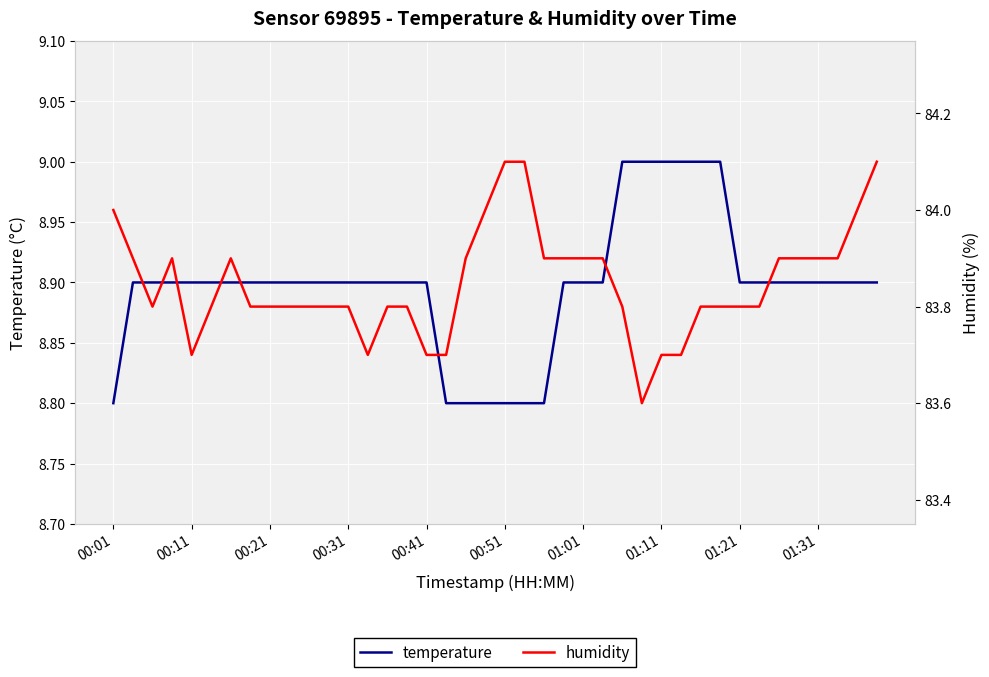

True or false: humidity has more than 1 interior local peaks.

True